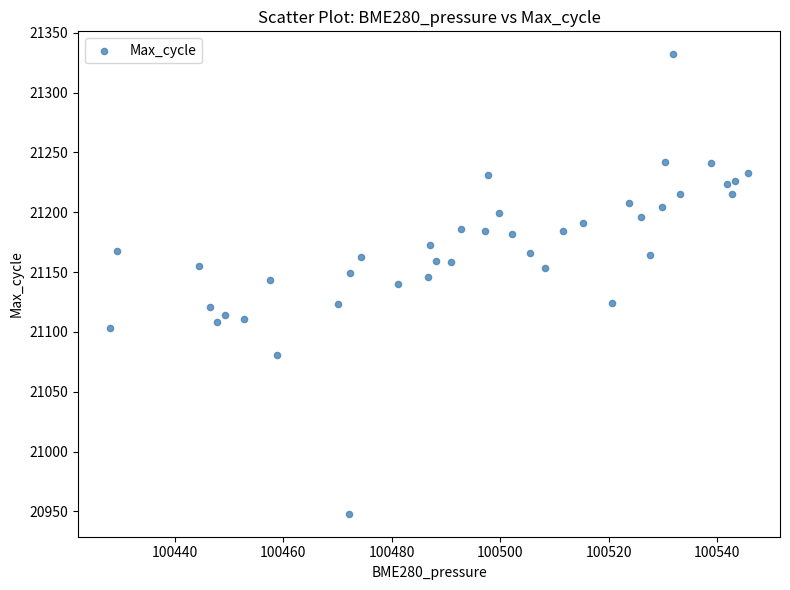

What is the range of Y values (max minus min)?

384